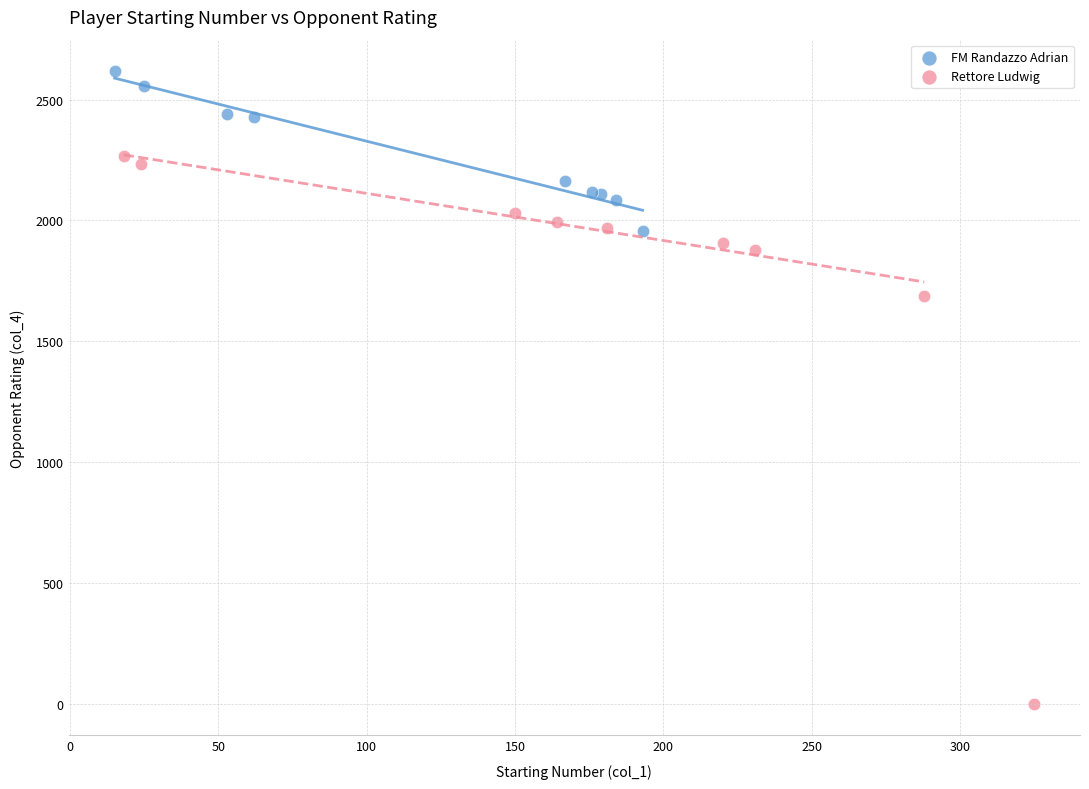

Which series contains the highest Y value?

FM Randazzo Adrian